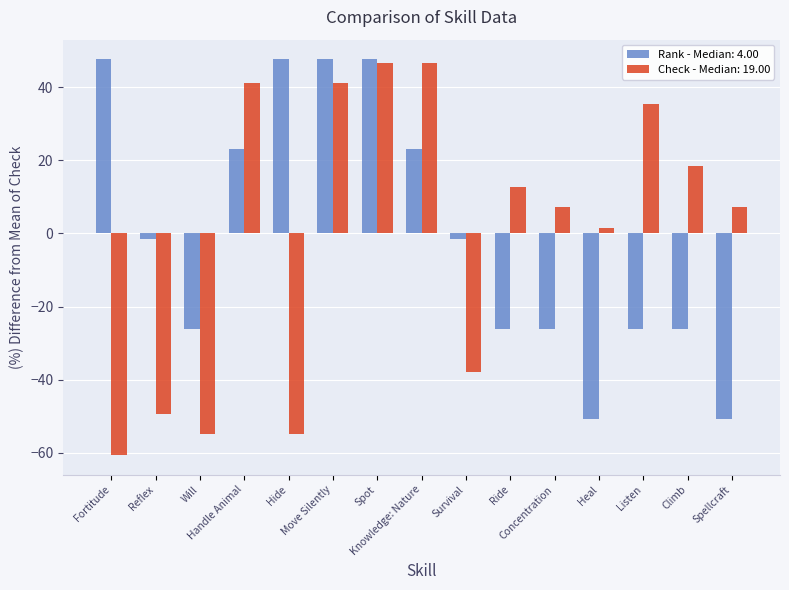

What is the spread (max minus min) of values at Fortitude?

108.1